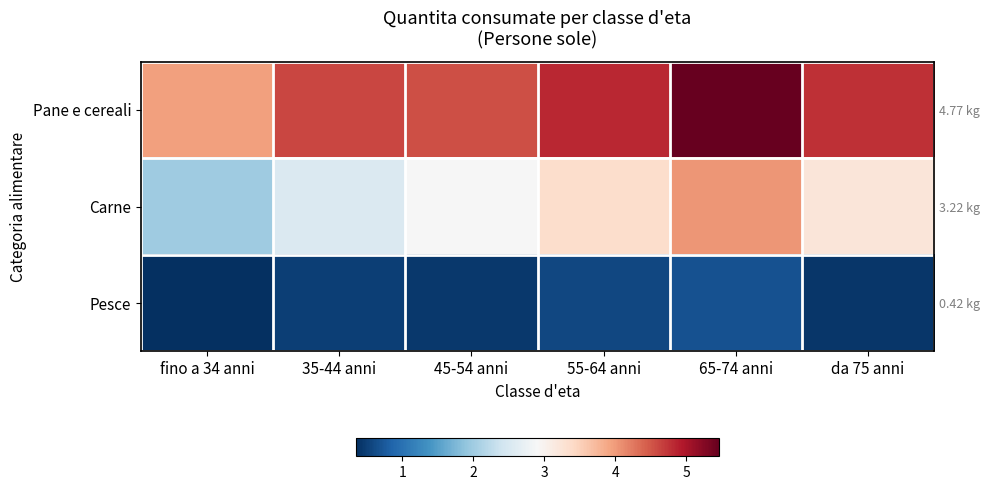

The value of Carne at 45-54 anni is 2.9. True or false?

True